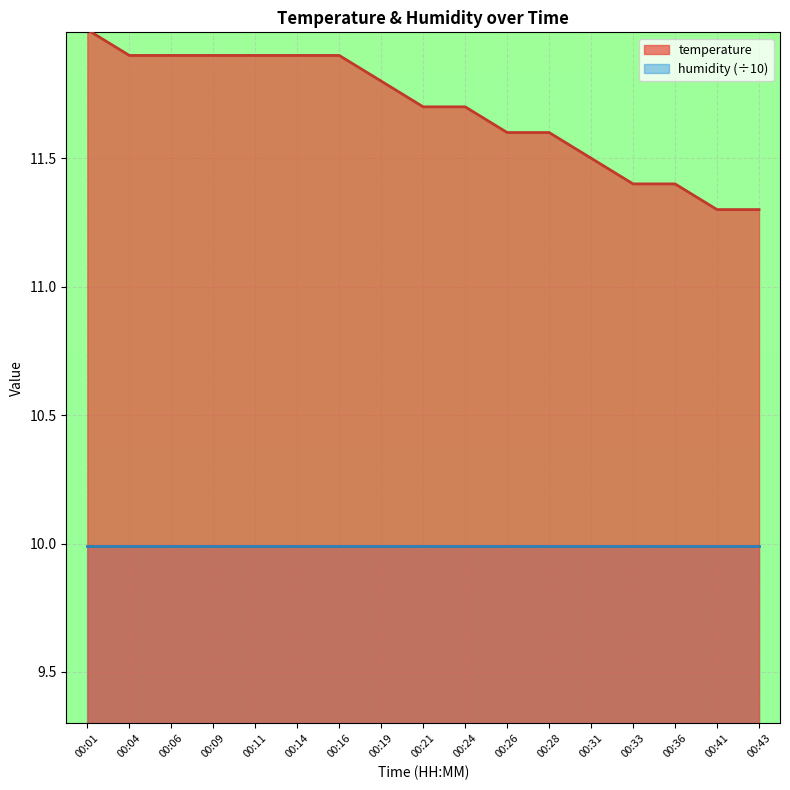

What is the minimum value shown in the chart?

10.0